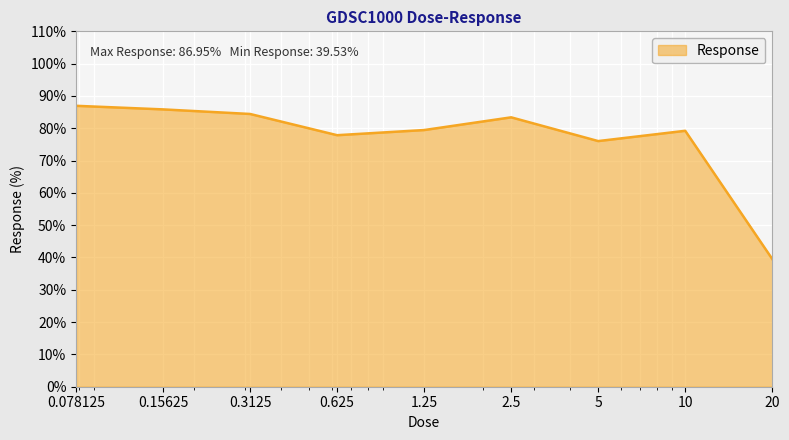

What is the smallest value displayed?

39.5